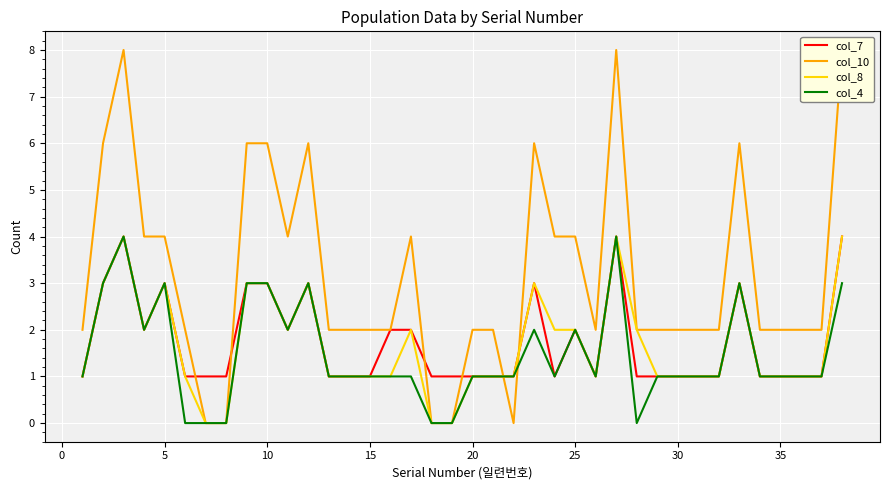

What is the maximum value for col_8?

4